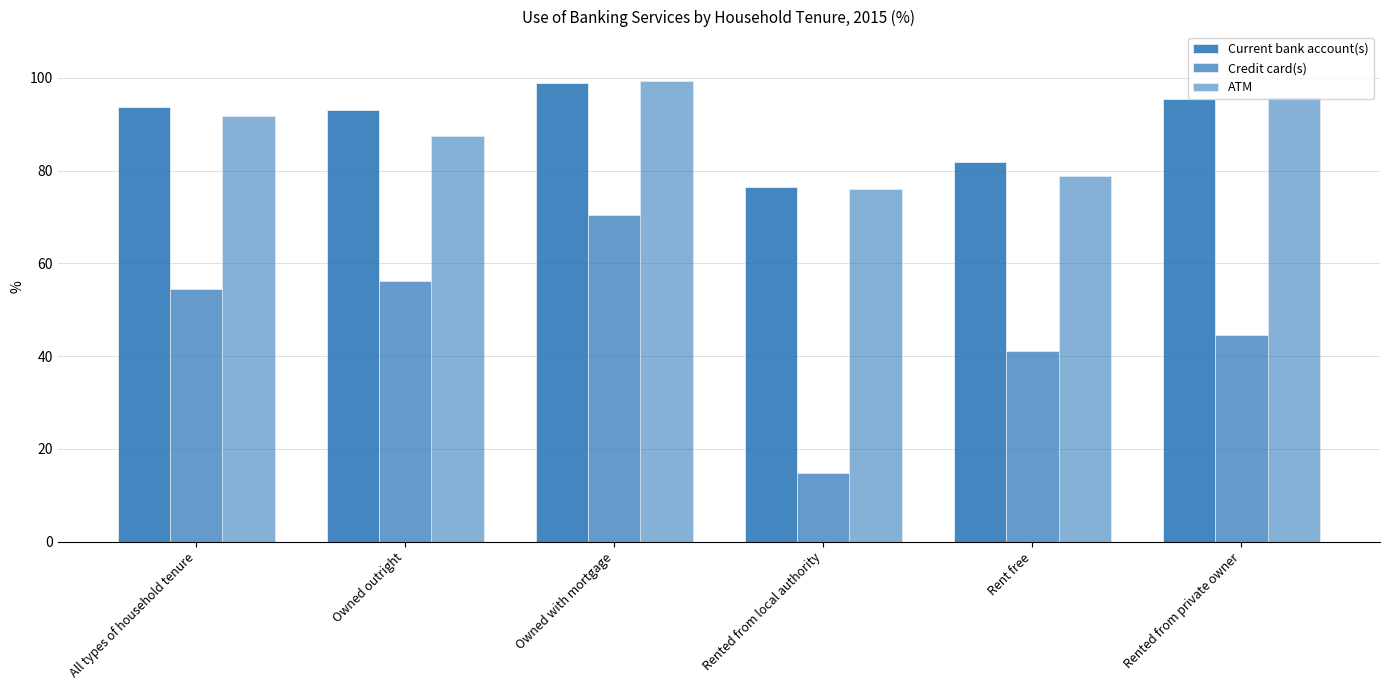

Count the number of categories in the chart.

6